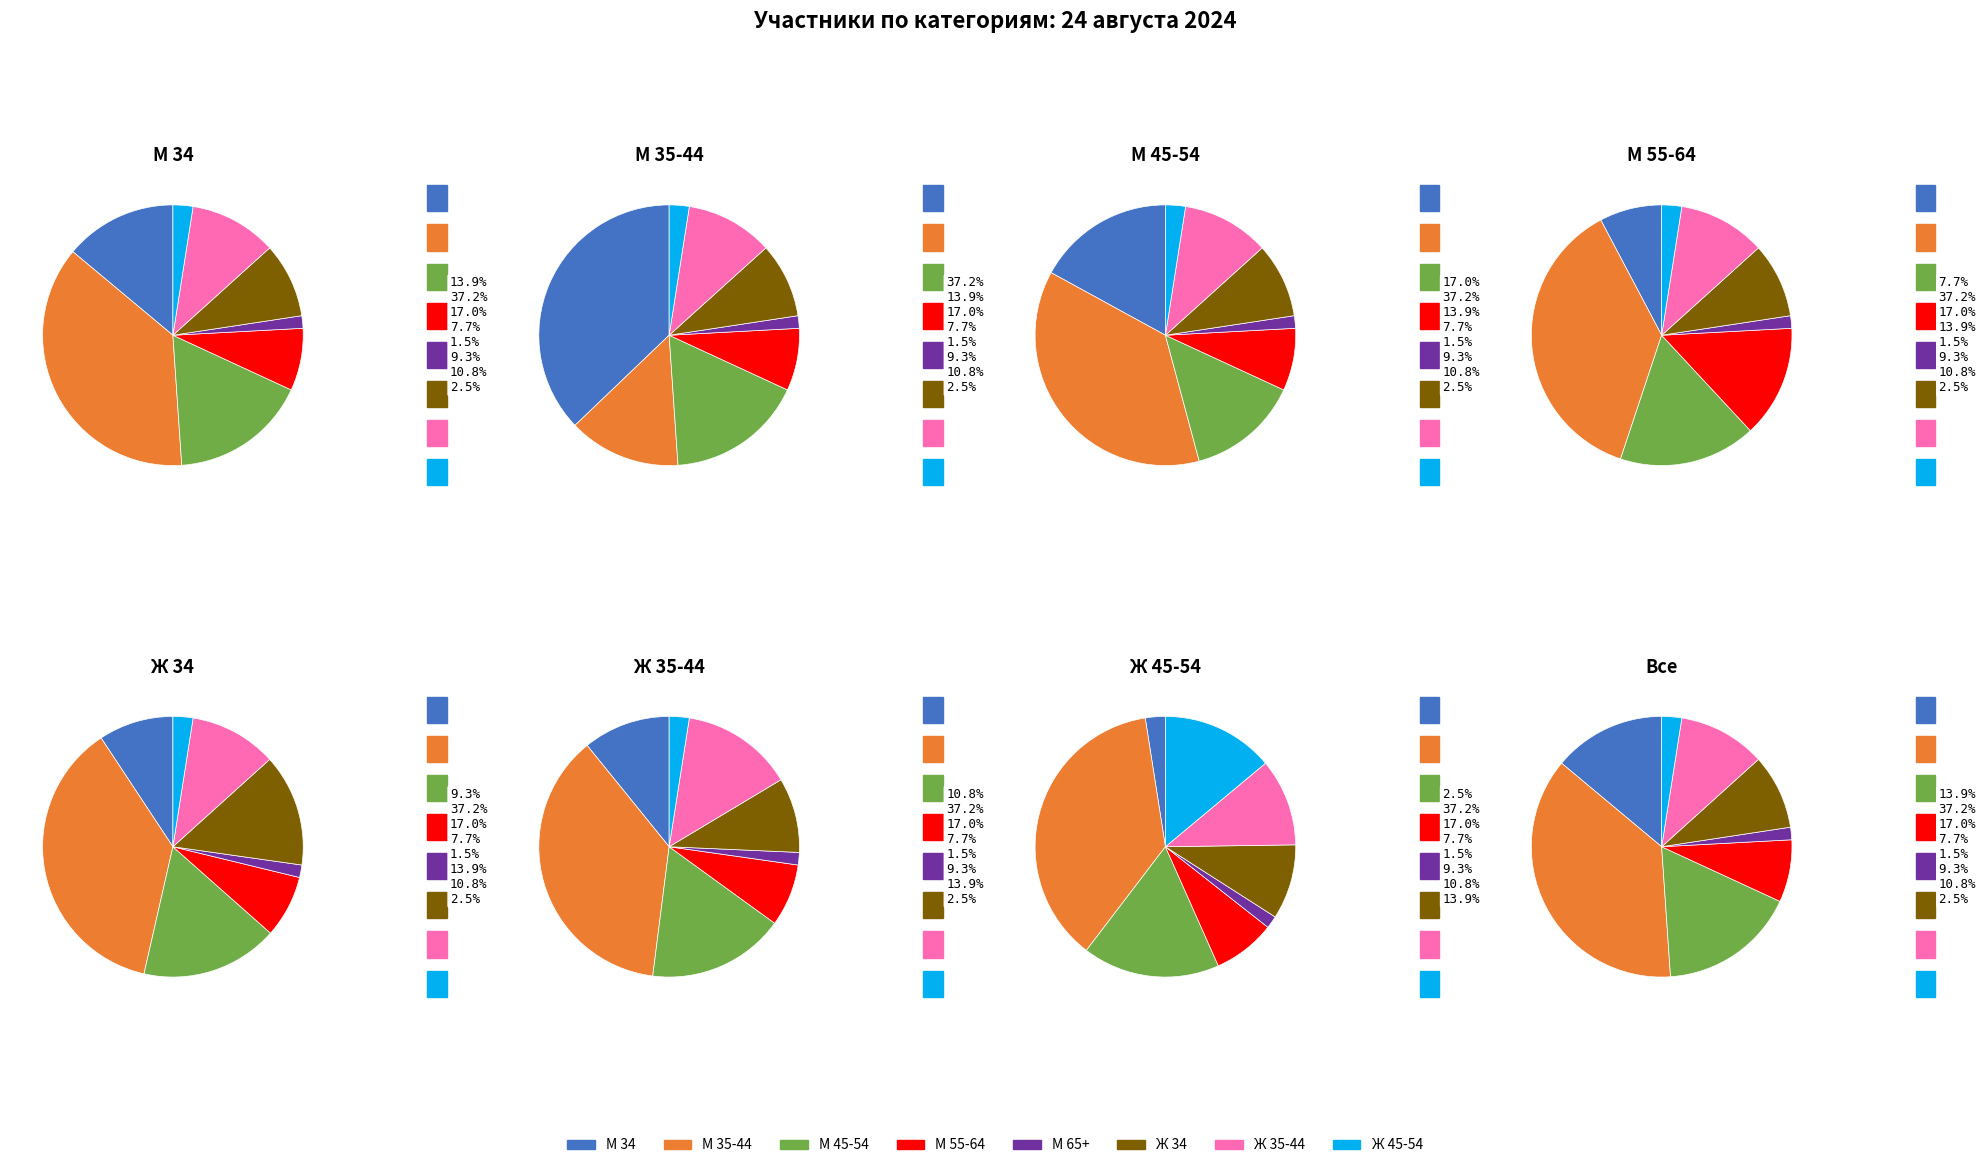

What is the largest slice in the pie chart?

М 35-44